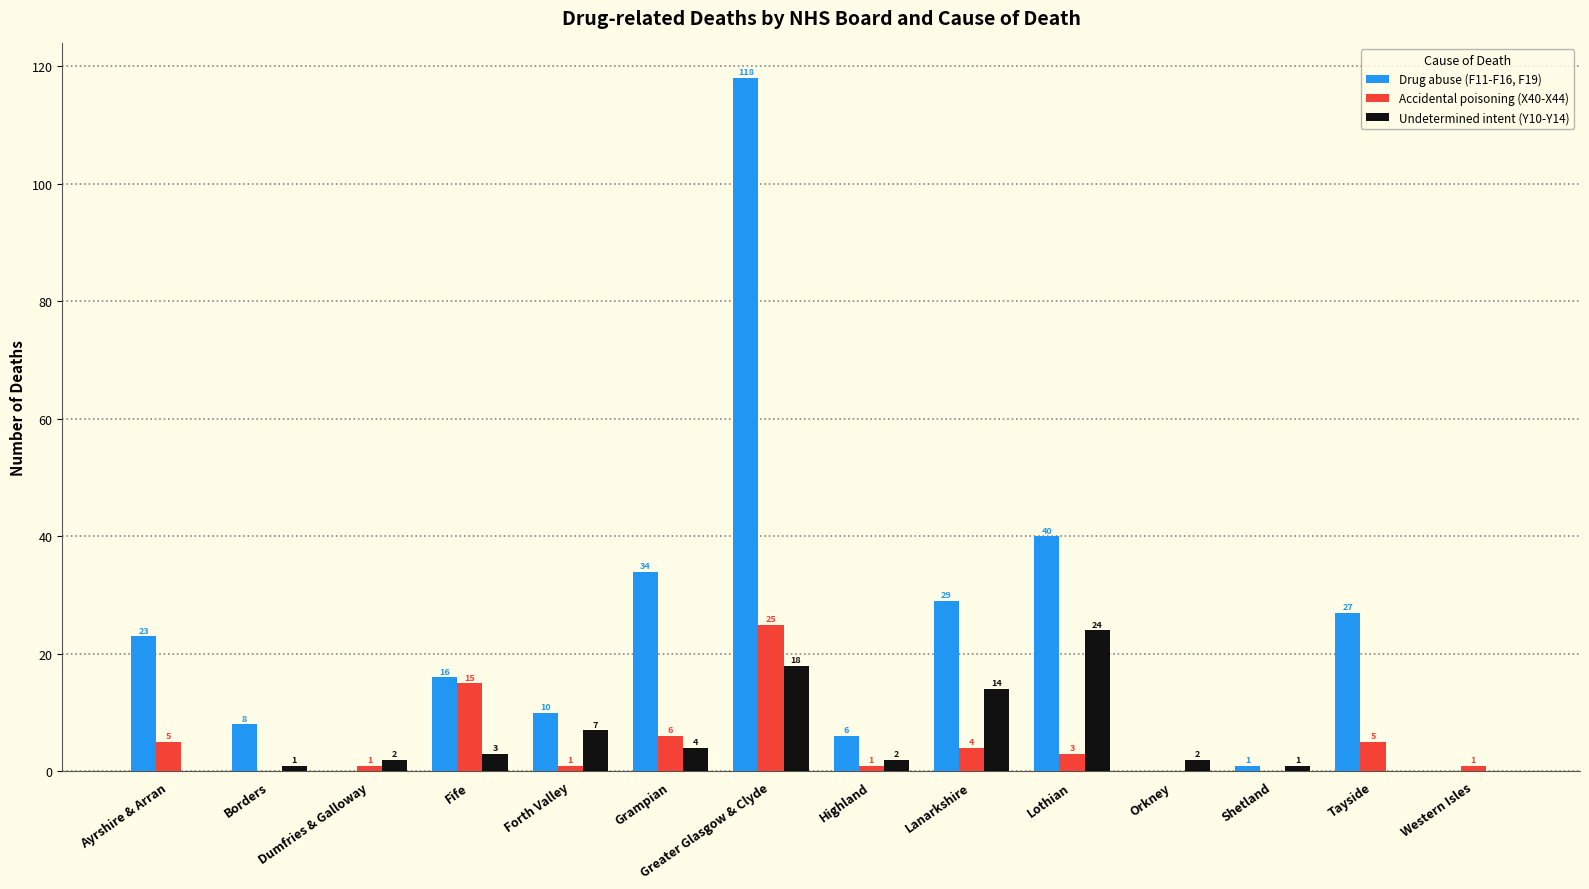

Is the value of Undetermined intent (Y10-Y14) at Greater Glasgow & Clyde greater than the value of Drug abuse (F11-F16, F19) at Ayrshire & Arran?

No